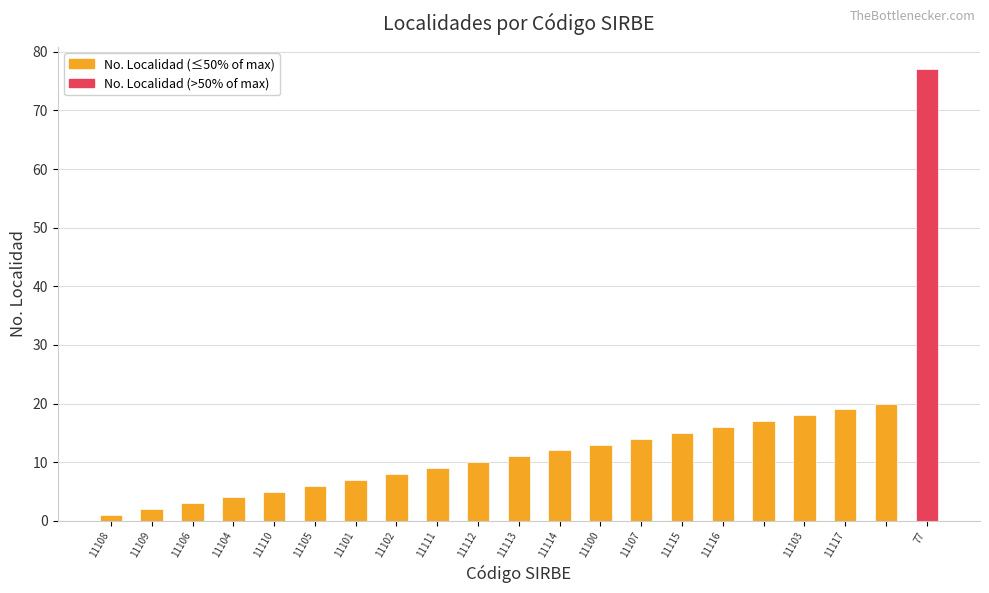

What is the sum of all values?

287